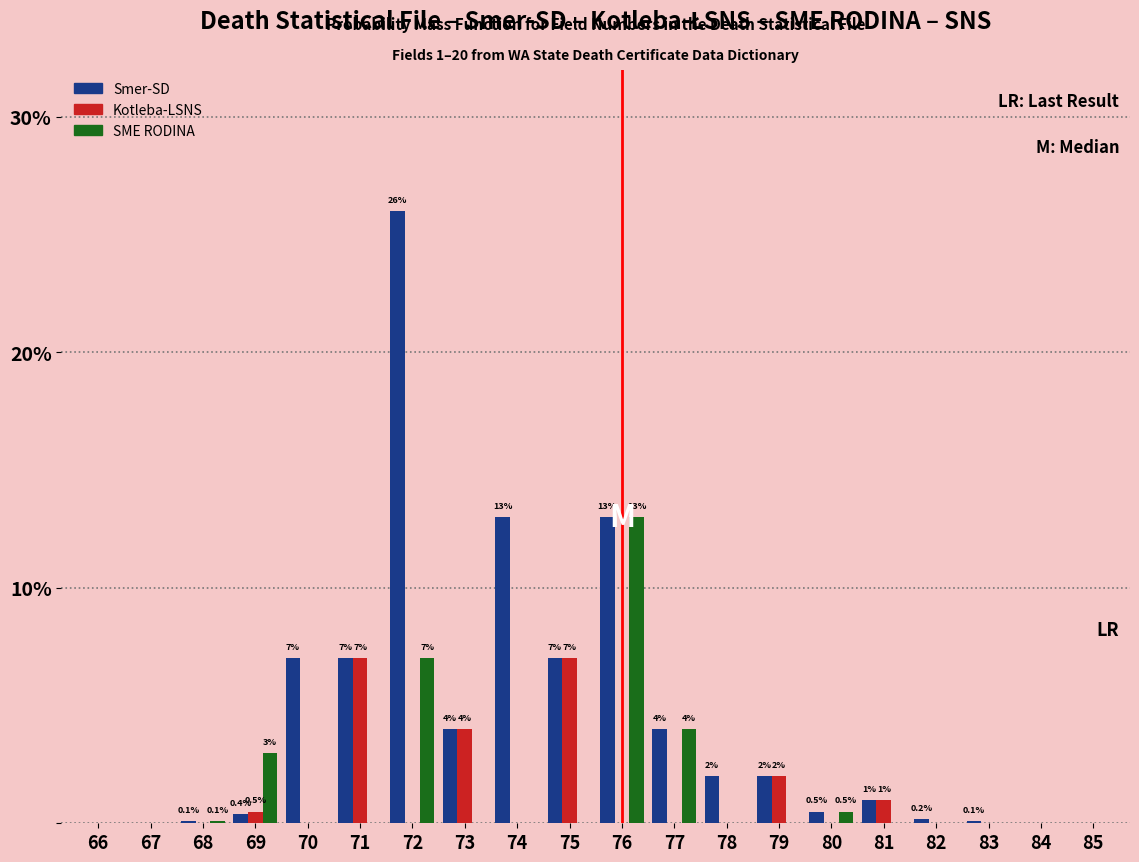

What is the highest value of the Smer-SD series?

26.0